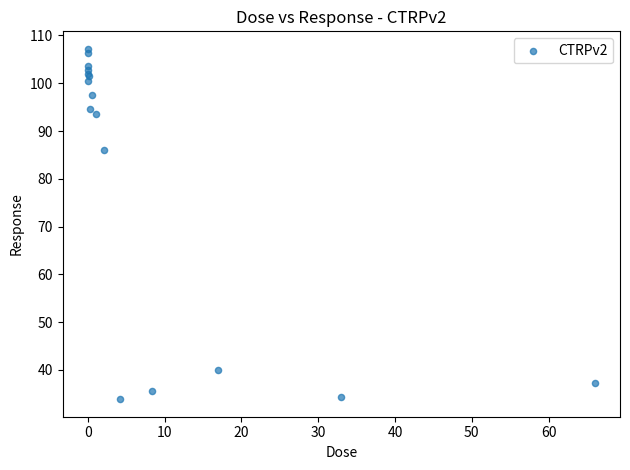

What Y value in the scatter plot is closest to 70?

86.0